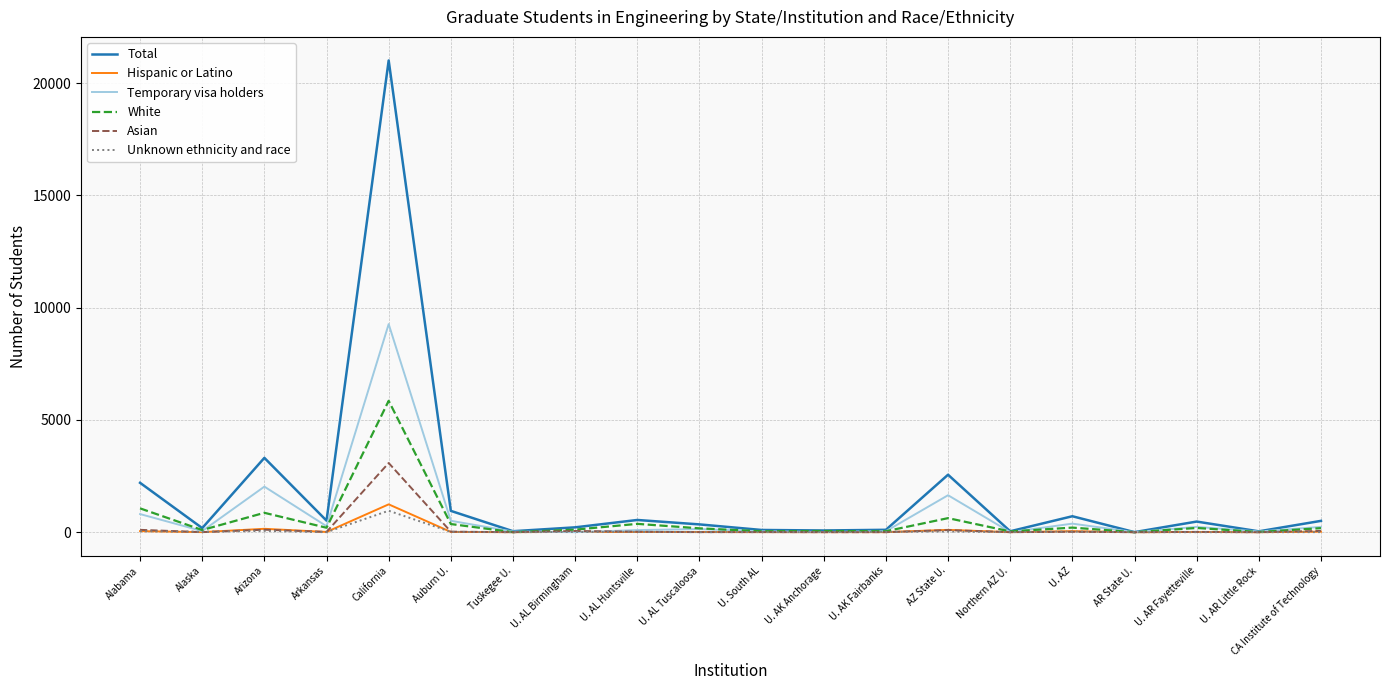

Does the chart have visible grid lines?

Yes